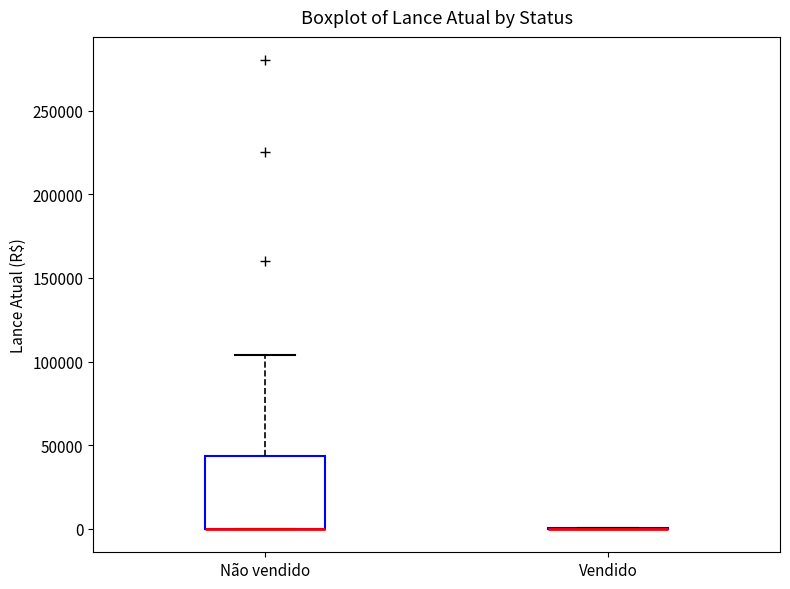

Comparing the boxes themselves (not the whiskers), which one is the tallest?

Não vendido